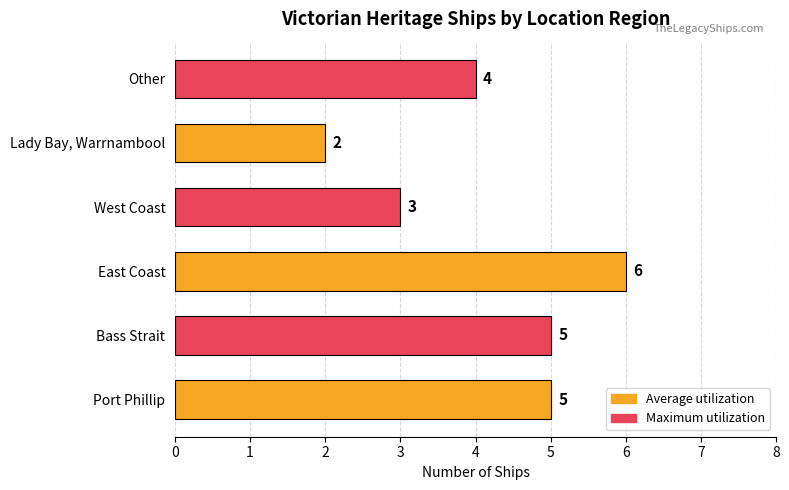

What is the smallest value displayed?

2